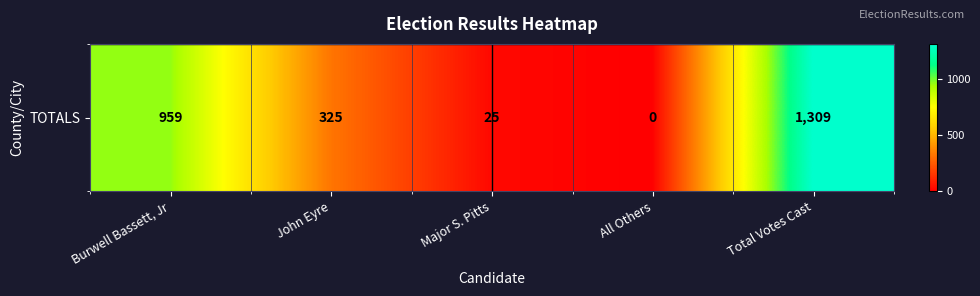

Reading left to right, list all the values displayed in this chart.

Burwell Bassett, Jr=959	John Eyre=325	Major S. Pitts=25	All Others=0	Total Votes Cast=1309